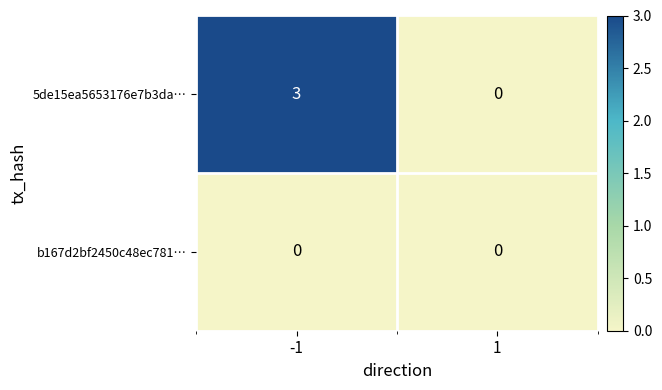

Which series changed the most between -1 and 1?

5de15ea5653176e7b3da…